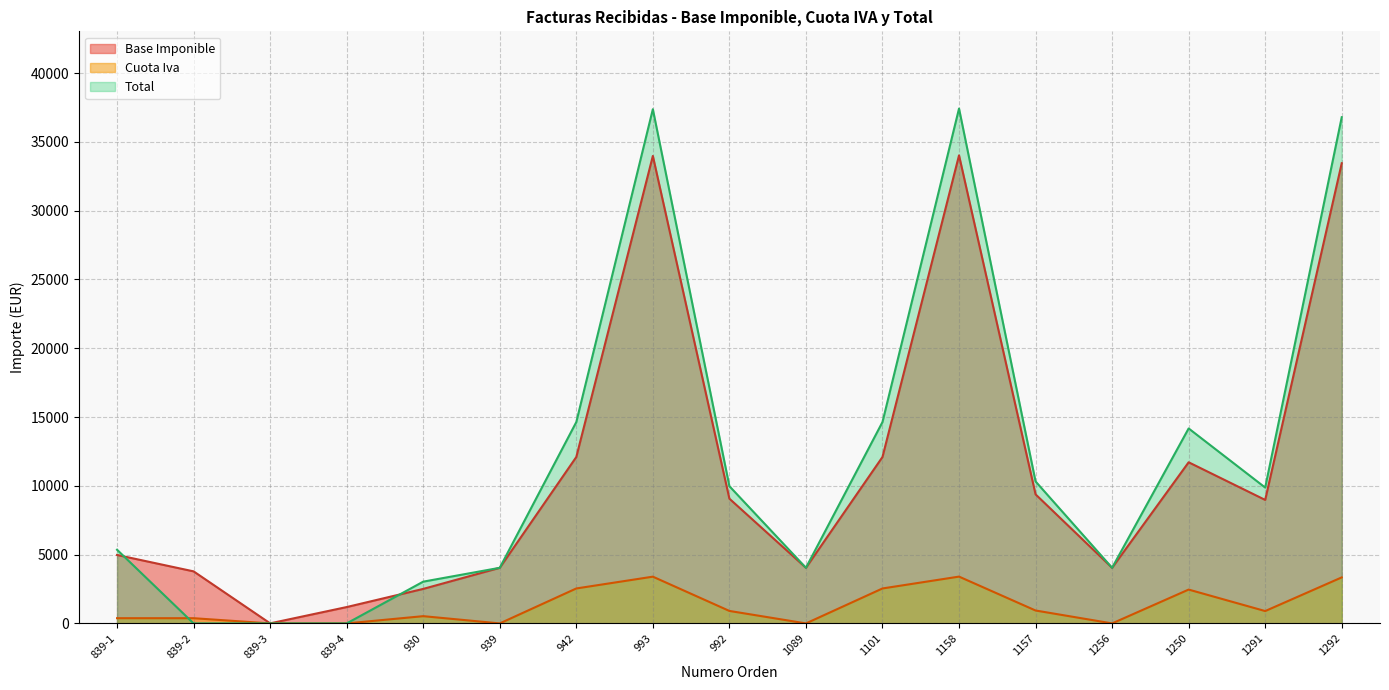

What is the difference between the maximum and minimum values in the Cuota Iva series?

3401.6